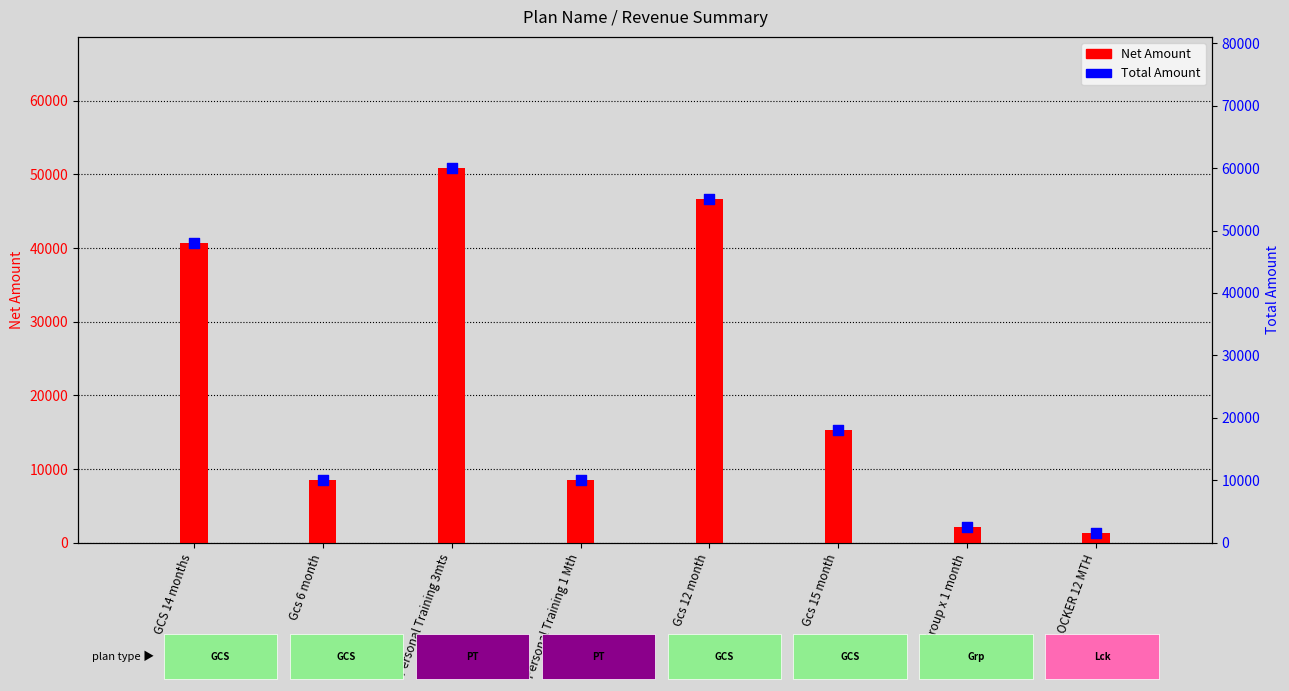

What are all the series names shown in the legend?

Net Amount, Total Amount